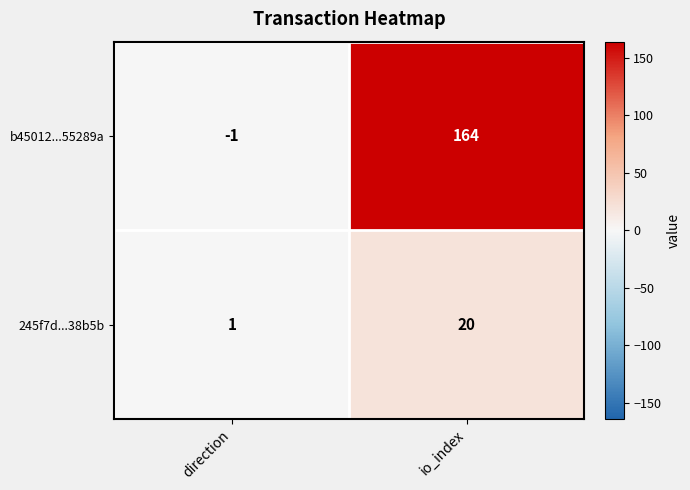

Count the number of data series in this chart.

2